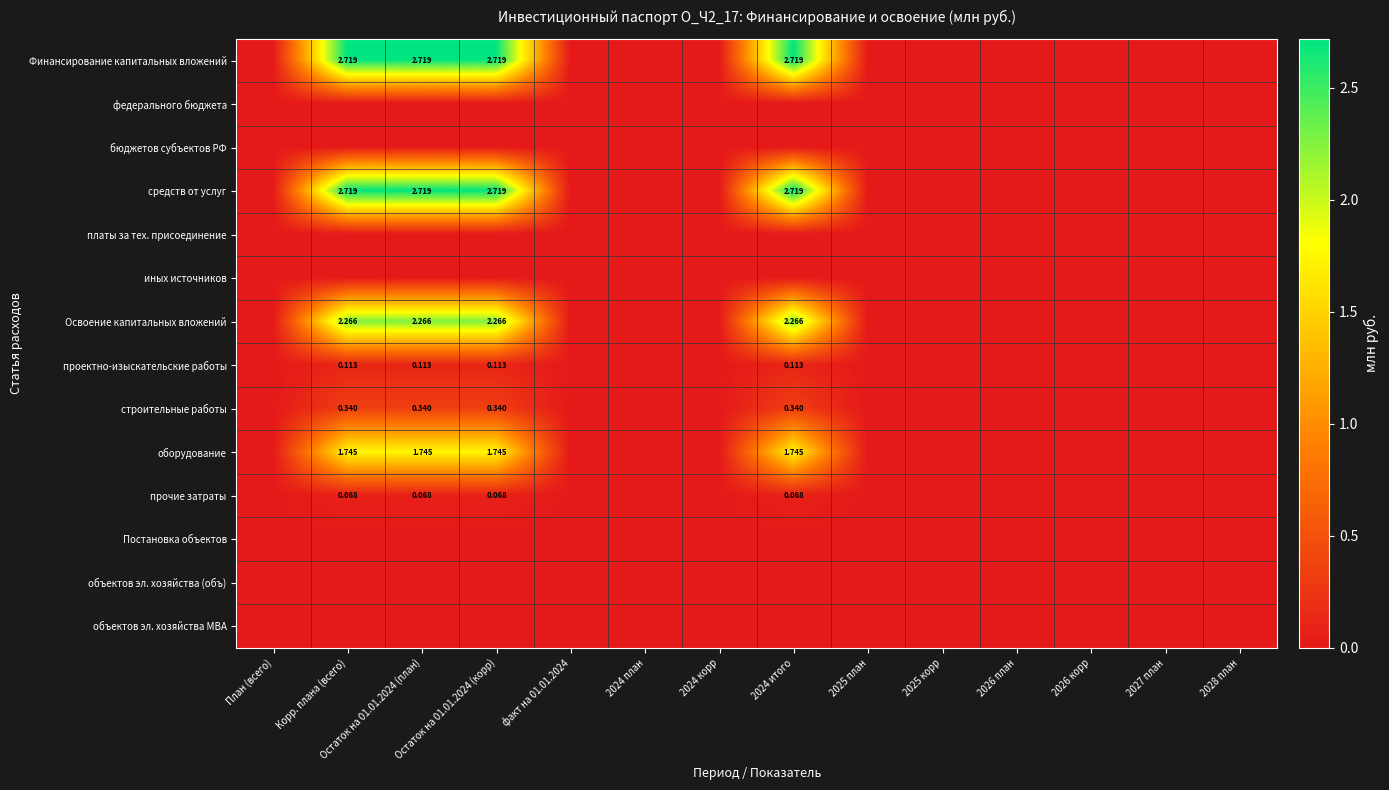

How many data points does each series have?

14